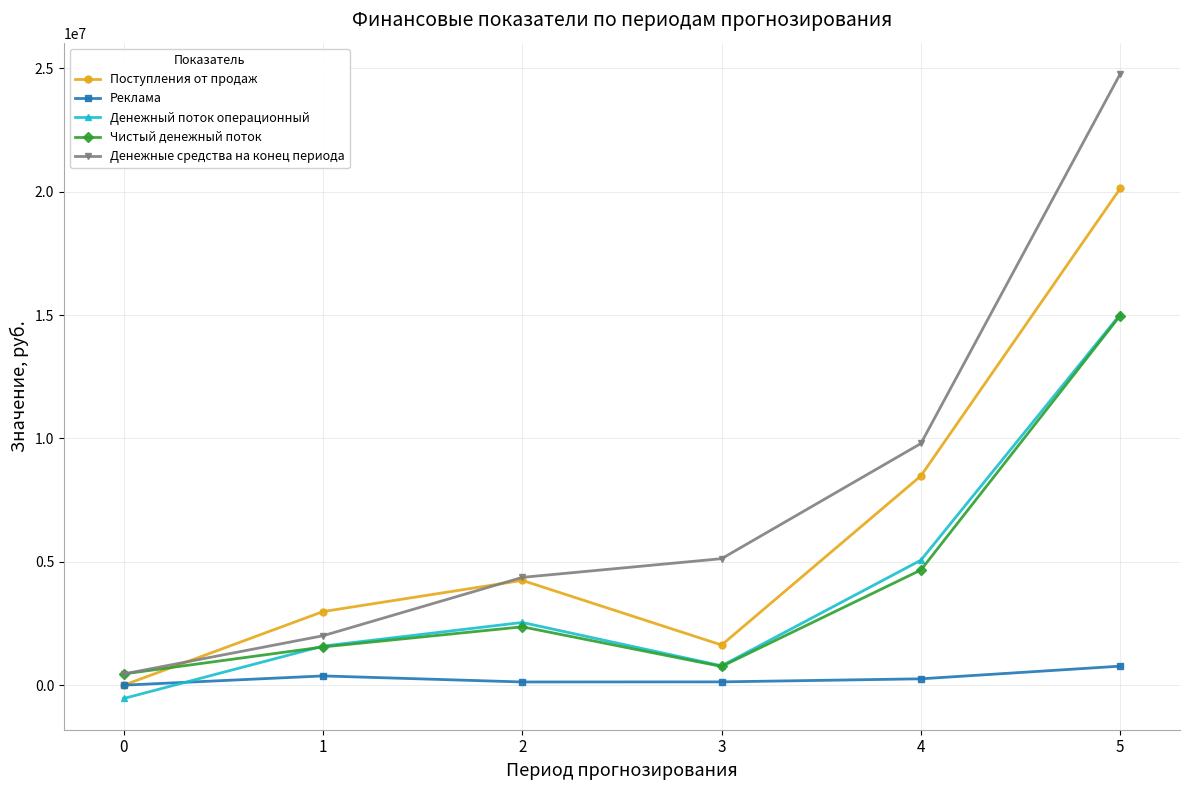

How many interior local peaks does the Поступления от продаж series have?

1